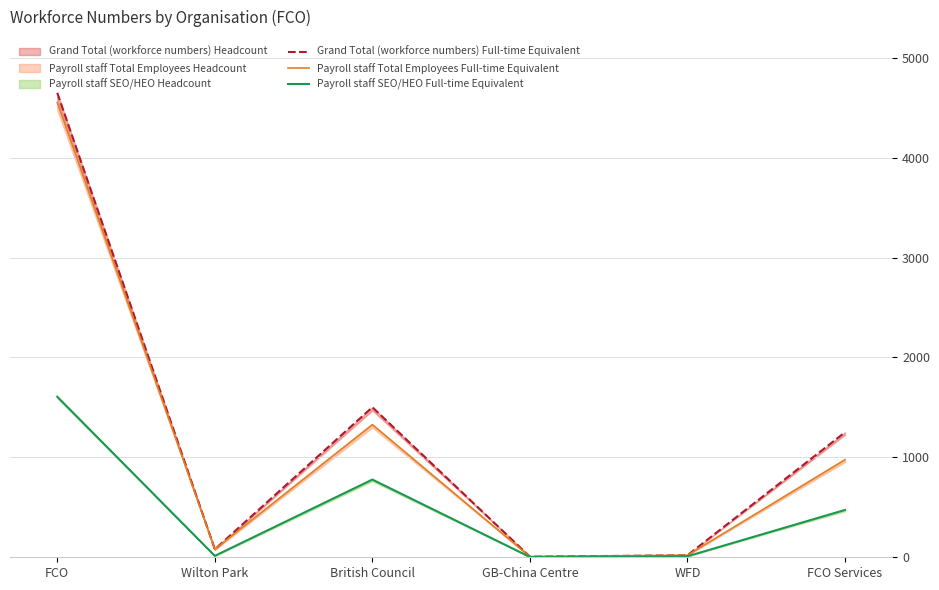

Is it true that Payroll staff Total Employees Full-time Equivalent equals 4553 at FCO?

True